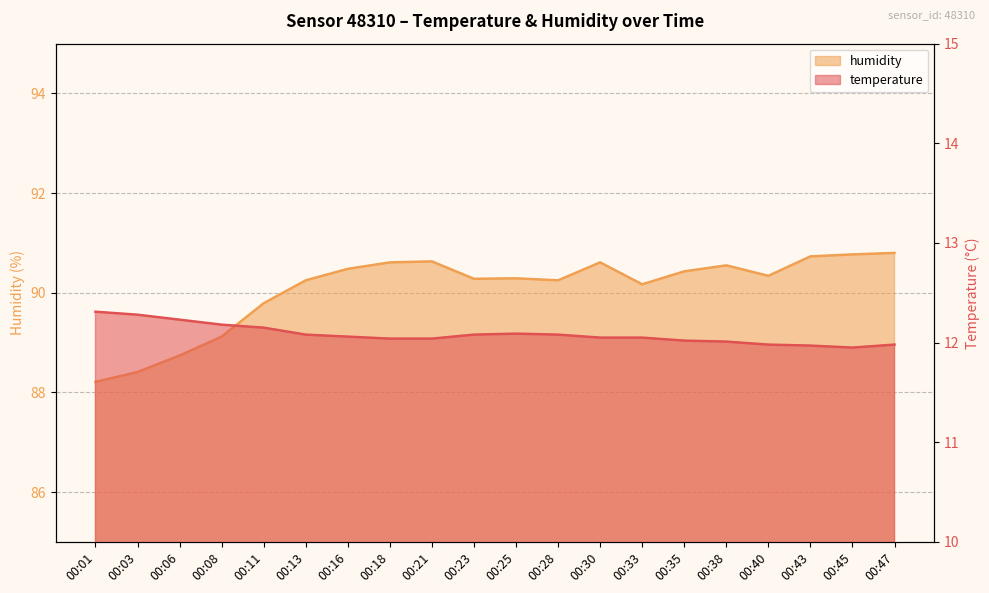

At which category does the chart reach its minimum across all series?

00:45